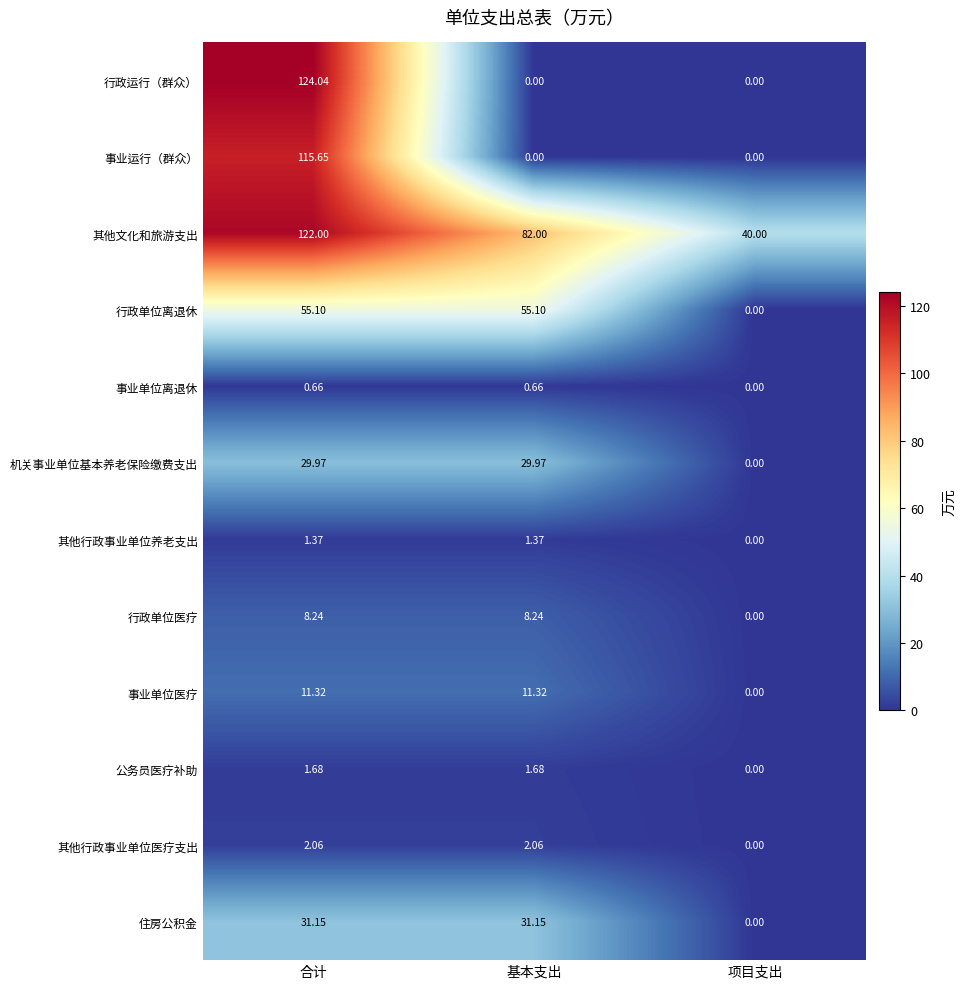

Between 基本支出 and 项目支出, which series saw the biggest shift?

行政单位离退休